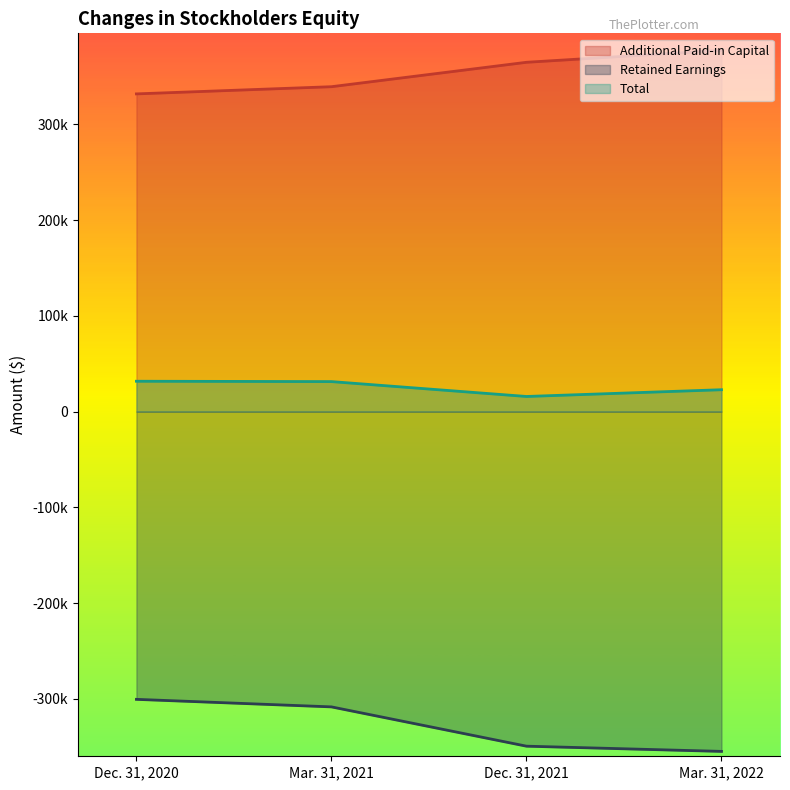

Reading left to right, extract all data points from this chart.

Additional Paid-in Capital: 331764	339264	364763	377263
Retained Earnings: -300546	-308416	-349453	-354903
Total: 31668	31298	15761	22811